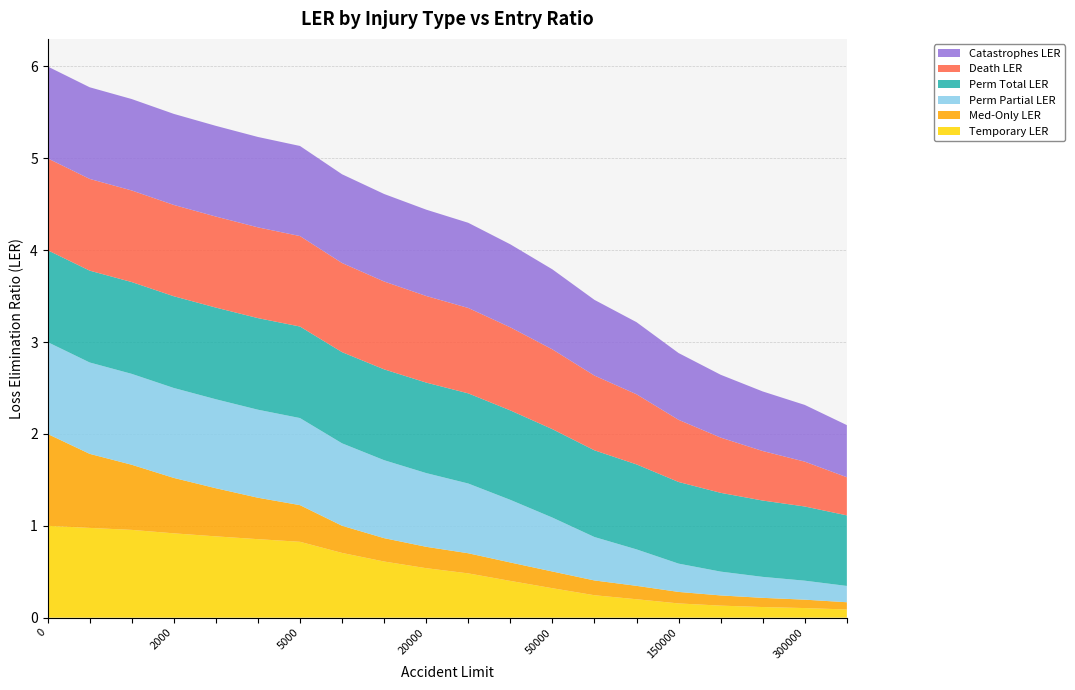

Reading right to left, extract all data points from this chart.

Temporary LER: 400000=0.1	300000=0.1	250000=0.1	200000=0.1	150000=0.2	100000=0.2	75000=0.2	50000=0.3	35000=0.4	25000=0.5	20000=0.5	15000=0.6	10000=0.7	5000=0.8	4000=0.9	3000=0.9	2000=0.9	1000=1.0	500=1.0	0=1.0
Med-Only LER: 400000=0.1	300000=0.1	250000=0.1	200000=0.1	150000=0.1	100000=0.1	75000=0.2	50000=0.2	35000=0.2	25000=0.2	20000=0.2	15000=0.3	10000=0.3	5000=0.4	4000=0.5	3000=0.5	2000=0.6	1000=0.7	500=0.8	0=1.0
Perm Partial LER: 400000=0.2	300000=0.2	250000=0.2	200000=0.3	150000=0.3	100000=0.4	75000=0.5	50000=0.6	35000=0.7	25000=0.8	20000=0.8	15000=0.8	10000=0.9	5000=0.9	4000=1.0	3000=1.0	2000=1.0	1000=1.0	500=1.0	0=1.0
Perm Total LER: 400000=0.8	300000=0.8	250000=0.8	200000=0.9	150000=0.9	100000=0.9	75000=0.9	50000=1.0	35000=1.0	25000=1.0	20000=1.0	15000=1.0	10000=1.0	5000=1.0	4000=1.0	3000=1.0	2000=1.0	1000=1.0	500=1.0	0=1.0
Death LER: 400000=0.4	300000=0.5	250000=0.5	200000=0.6	150000=0.7	100000=0.8	75000=0.8	50000=0.9	35000=0.9	25000=0.9	20000=0.9	15000=1.0	10000=1.0	5000=1.0	4000=1.0	3000=1.0	2000=1.0	1000=1.0	500=1.0	0=1.0
Catastrophes LER: 400000=0.6	300000=0.6	250000=0.6	200000=0.7	150000=0.7	100000=0.8	75000=0.8	50000=0.9	35000=0.9	25000=0.9	20000=0.9	15000=1.0	10000=1.0	5000=1.0	4000=1.0	3000=1.0	2000=1.0	1000=1.0	500=1.0	0=1.0